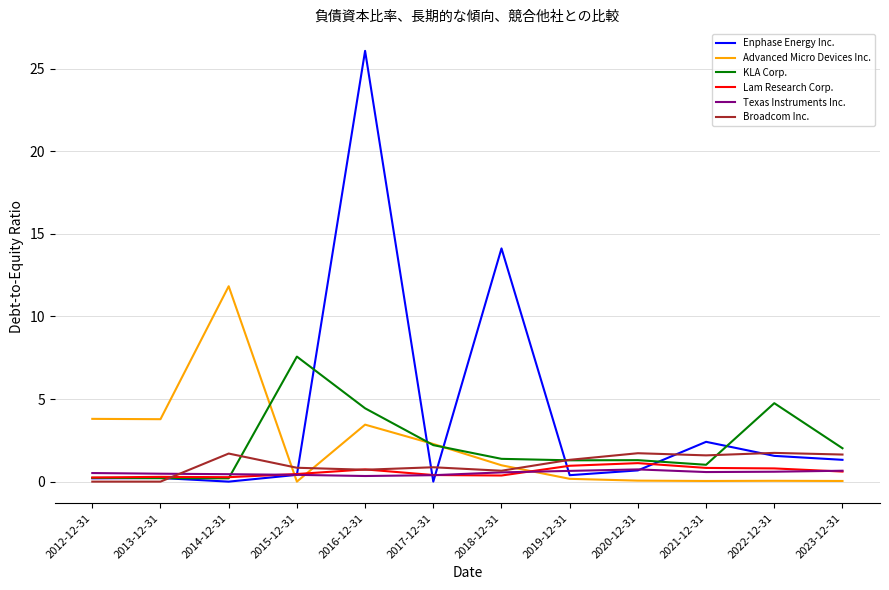

Which series has the widest spread of values?

Enphase Energy Inc.